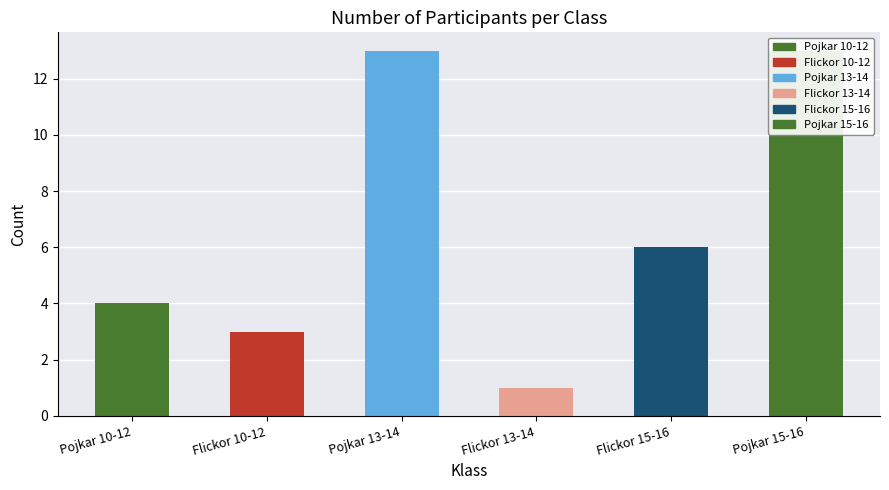

Reading right to left, list all the values displayed in this chart.

Pojkar 15-16=13	Flickor 15-16=6	Flickor 13-14=1	Pojkar 13-14=13	Flickor 10-12=3	Pojkar 10-12=4